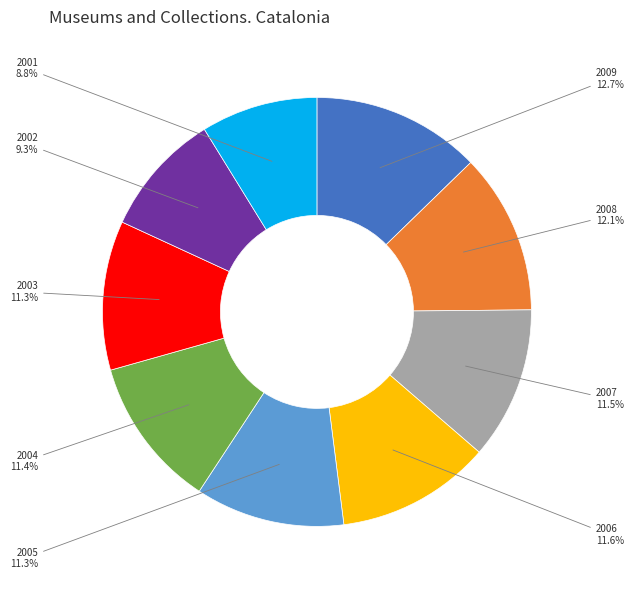

Is there a majority slice in this chart?

No